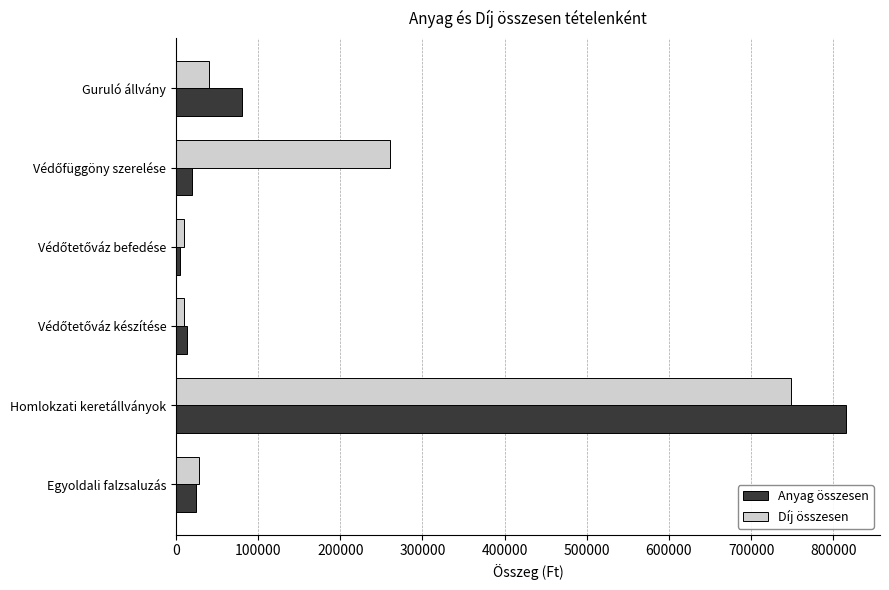

How many data points in Díj összesen are less than 40000?

3